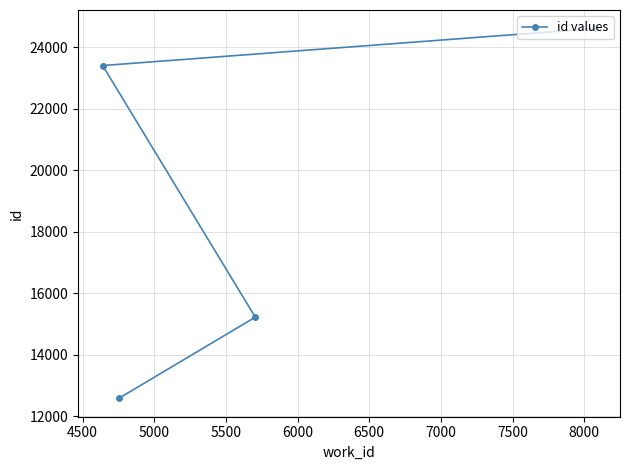

What is the average value?

18952